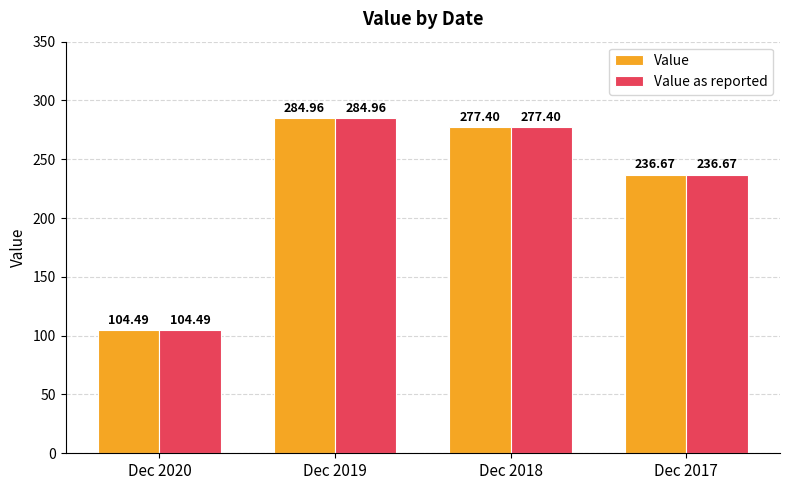

Read the Value as reported value at Dec 2020.

104.5